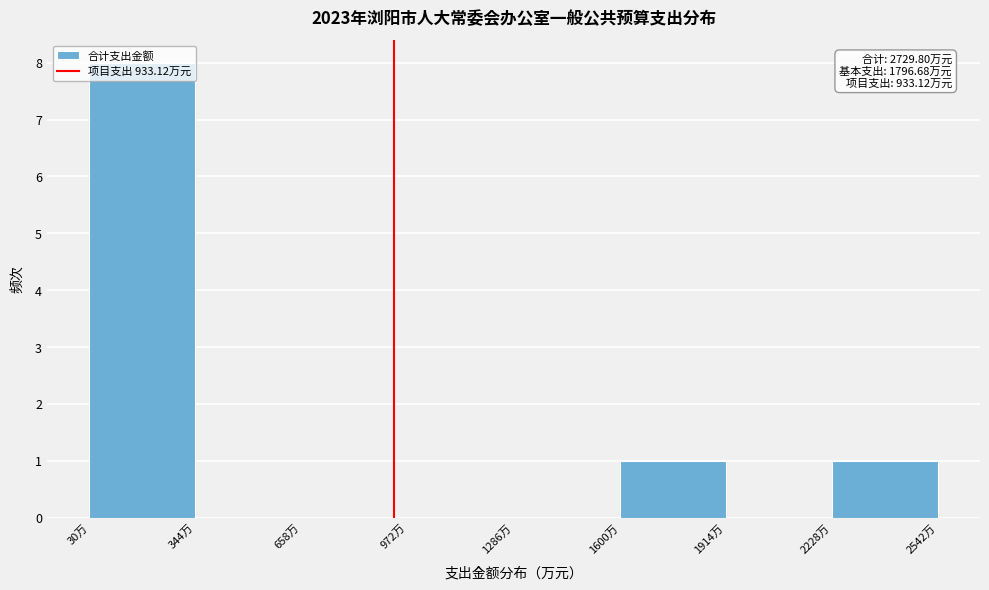

Which range on the x-axis has the tallest bar?

50 to 350